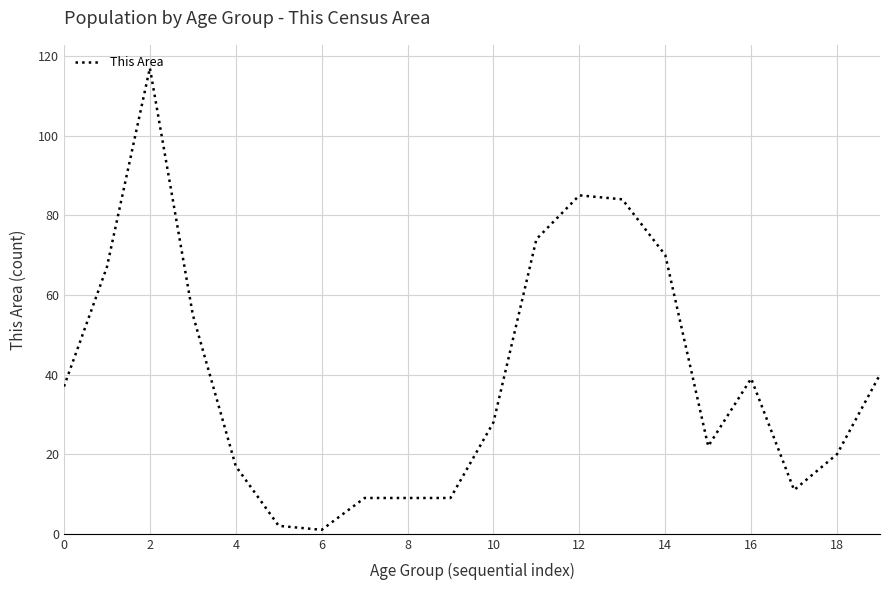

What is the difference between the maximum and minimum values?

116